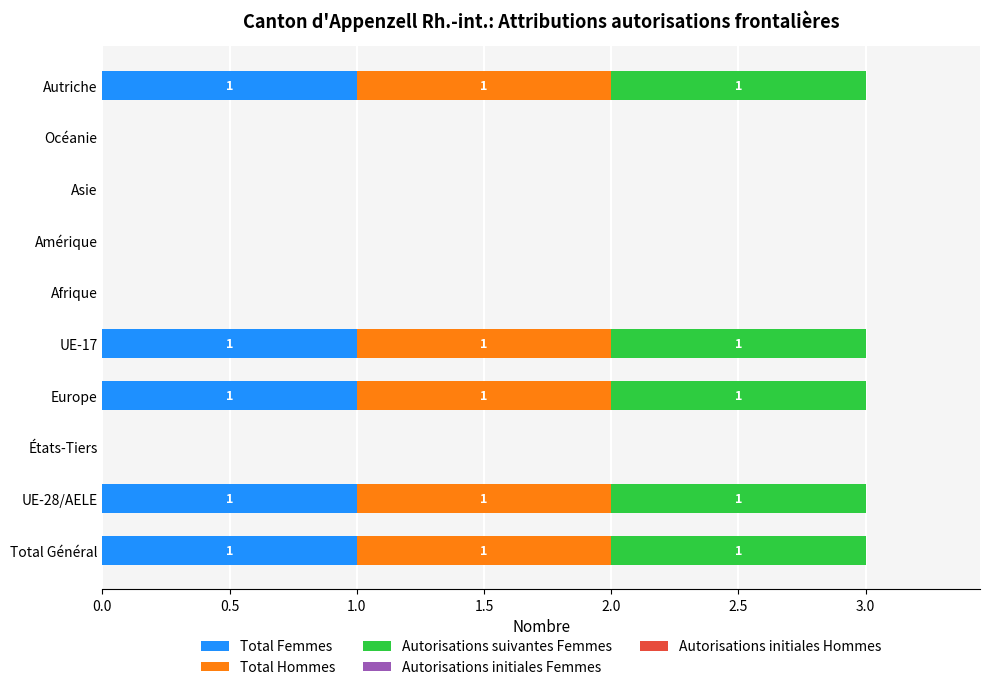

How many Total Femmes values are between 0 and 1?

10